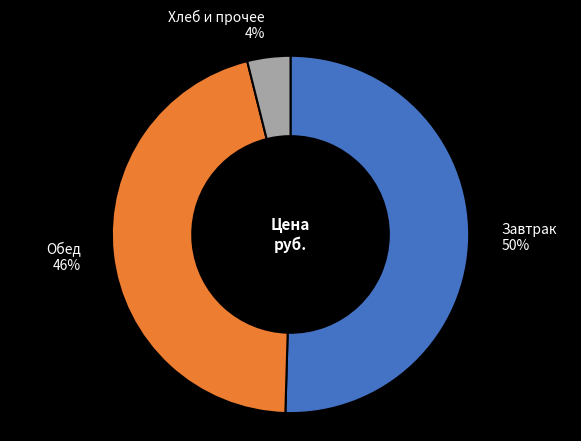

The Хлеб и прочее slice represents 4% of the pie. True or false?

True